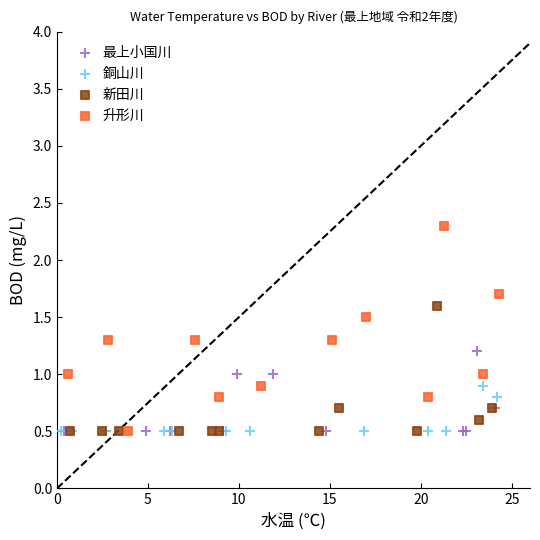

Which series contains the highest Y value?

升形川